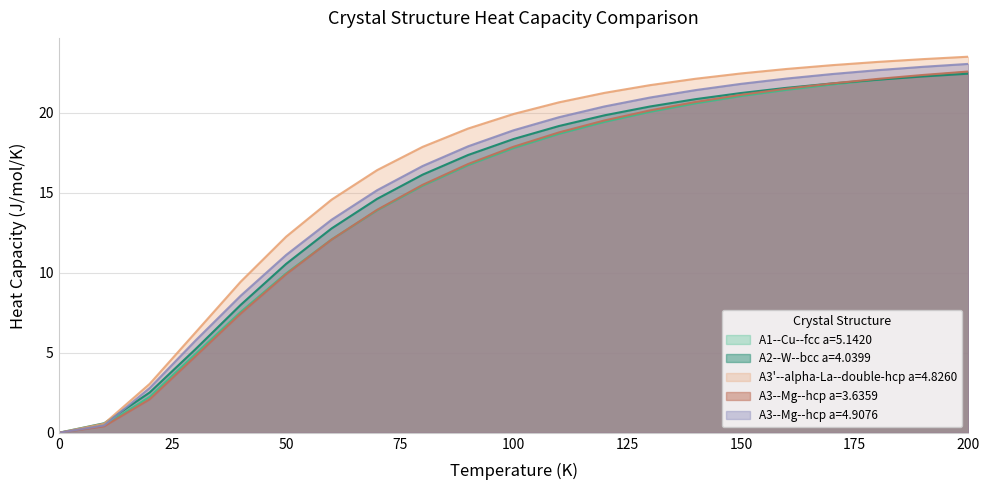

How many data points in A3'--alpha-La--double-hcp a=4.8260 are less than 19?

9